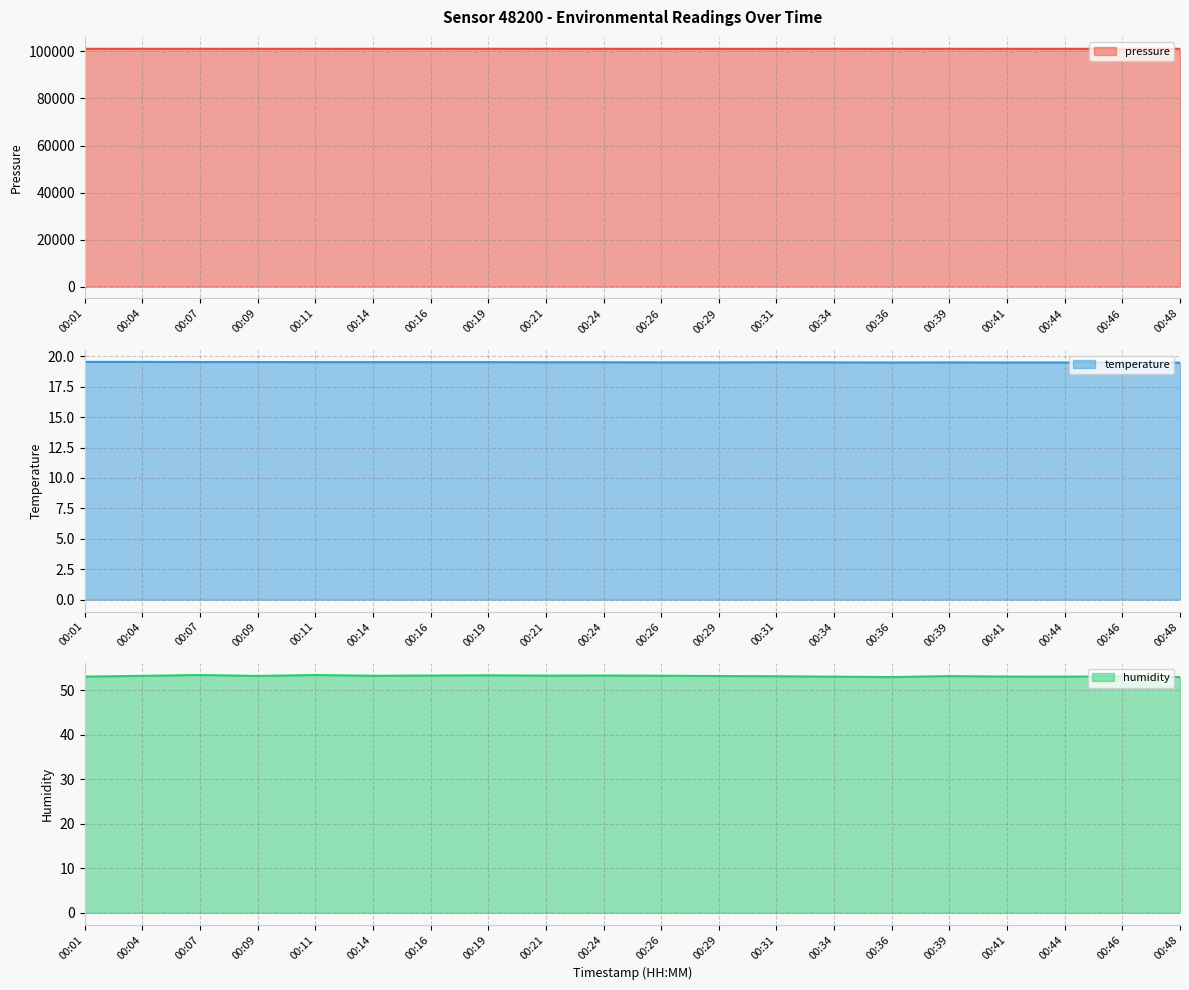

What are all the series names shown in the legend?

pressure, temperature, humidity